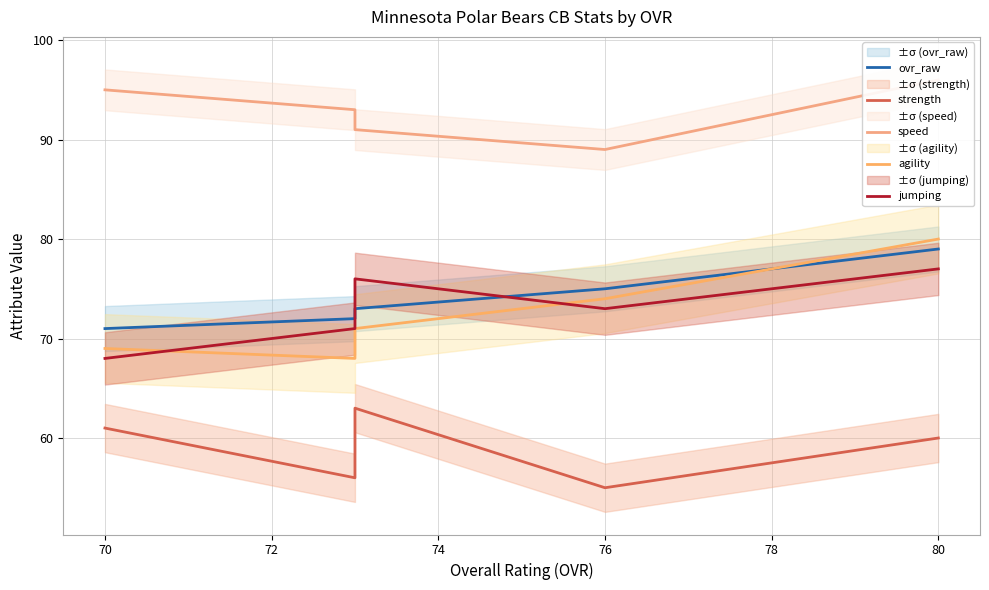

What is the minimum value for ovr_raw?

71